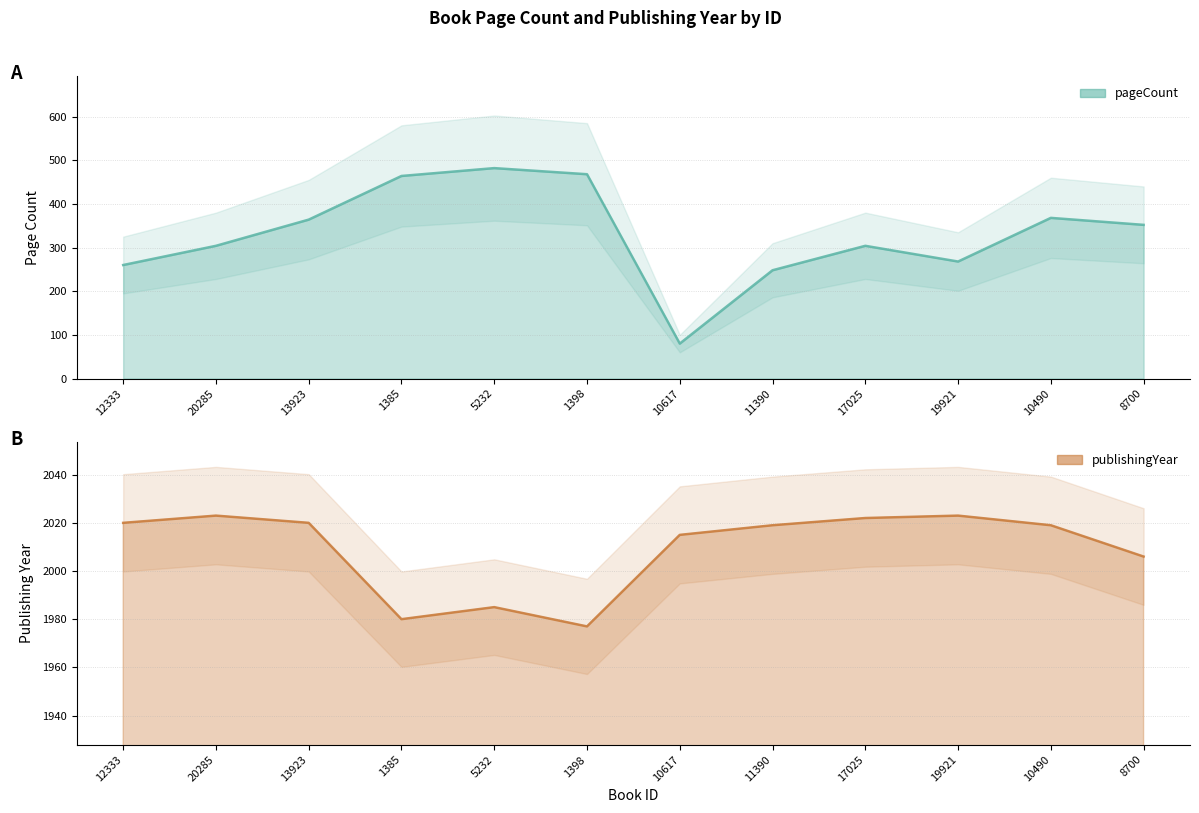

What is the approximate value of publishingYear at 20285, to the nearest 10?

2020